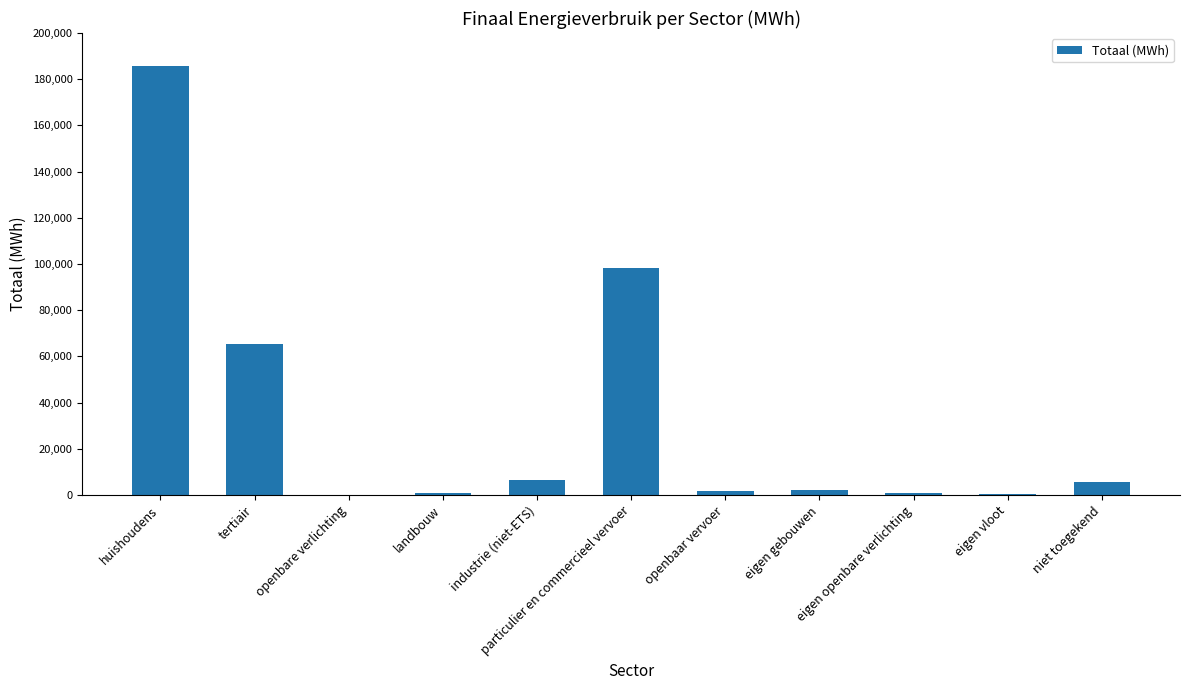

What is the sum of all values?

367747.6